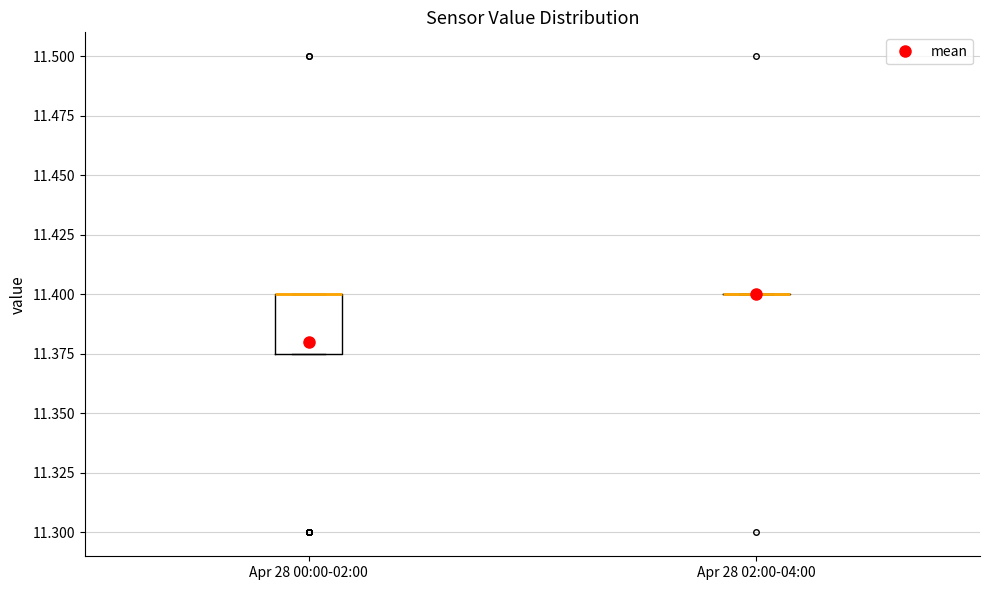

Reading left to right, transcribe this box plot: for each box, give where its median line is, the range the box spans, and where its two whiskers end, as read against the y-axis. The values are not printed on the chart, so give them approximately, as read against the axis.

Apr 28 00:00-02:00: median 11.400 (drawn on the box's upper edge), box 11.375 to 11.400, whiskers 11.375 to 11.400
Apr 28 02:00-04:00: box collapsed to a line at 11.400, whiskers 11.400 to 11.400